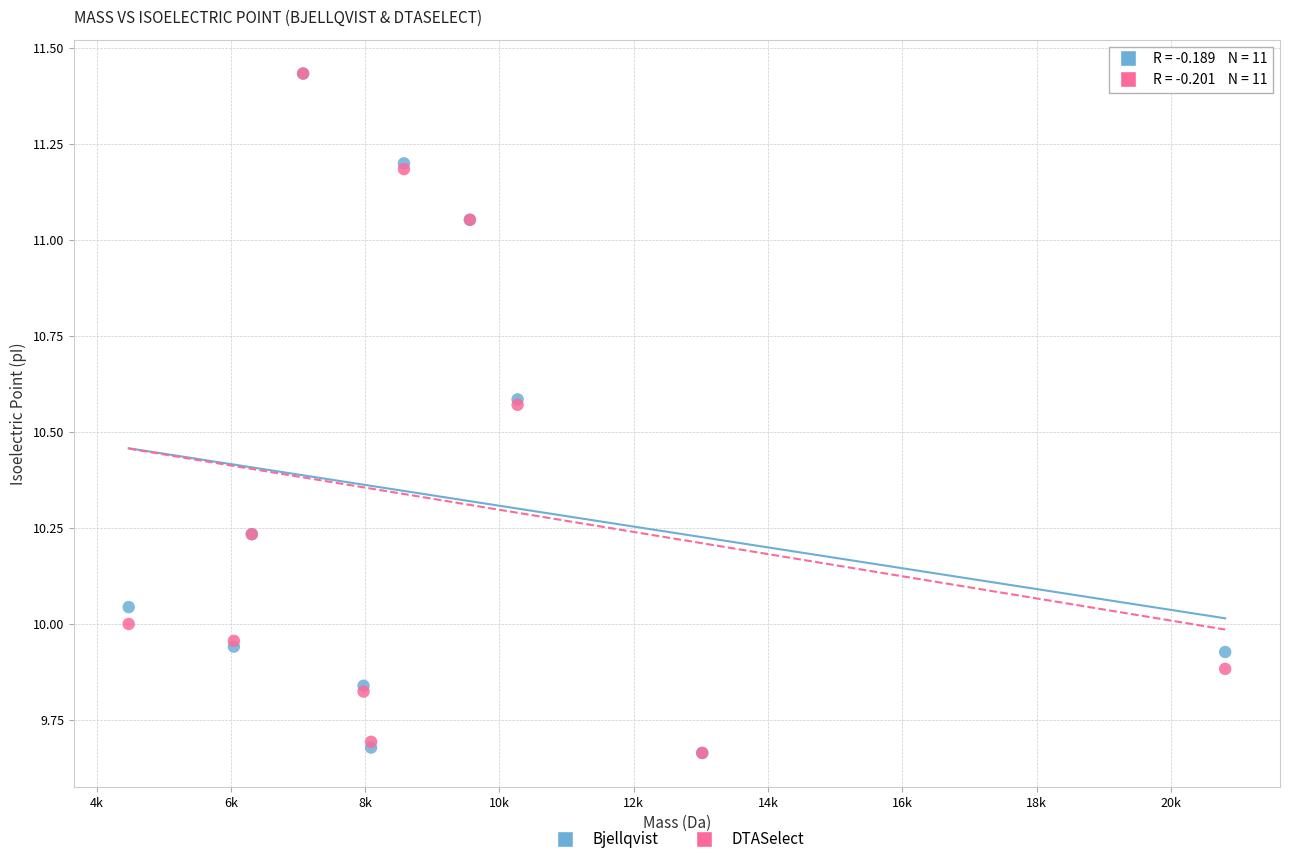

What are all the series names shown in the legend?

Bjellqvist, DTASelect